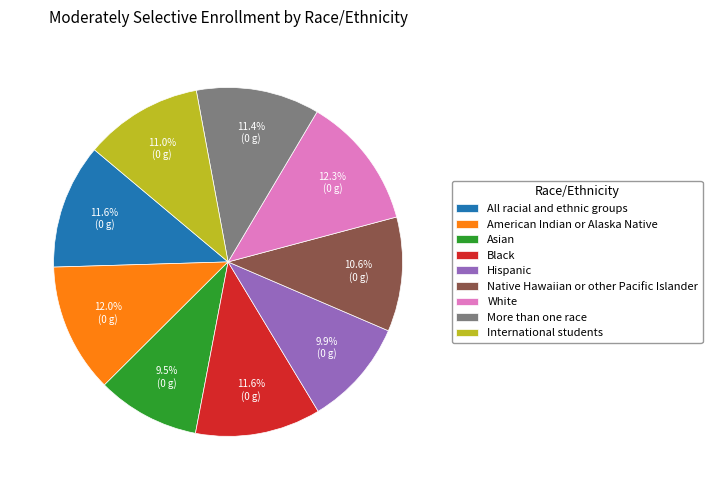

Does International students represent more than half of the total?

No